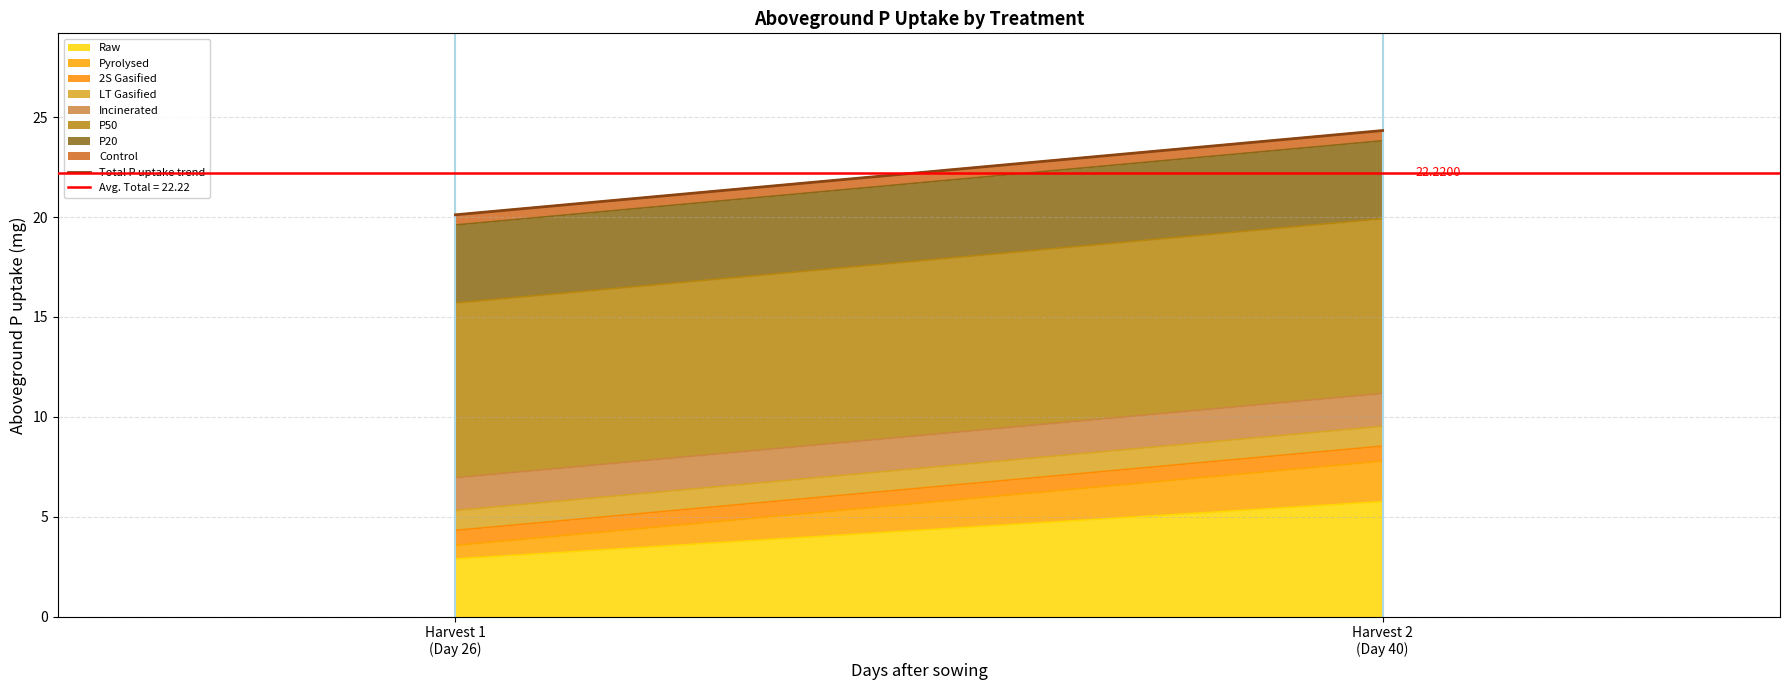

The chart shows a value of 8.1 at Harvest 2
(Day 40). True or false?

False